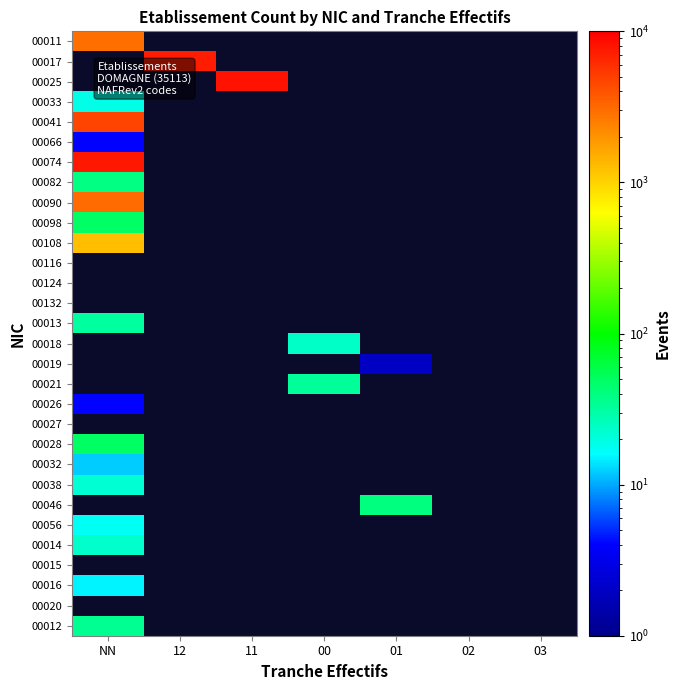

At how many categories does at least one series exceed 7853?

1